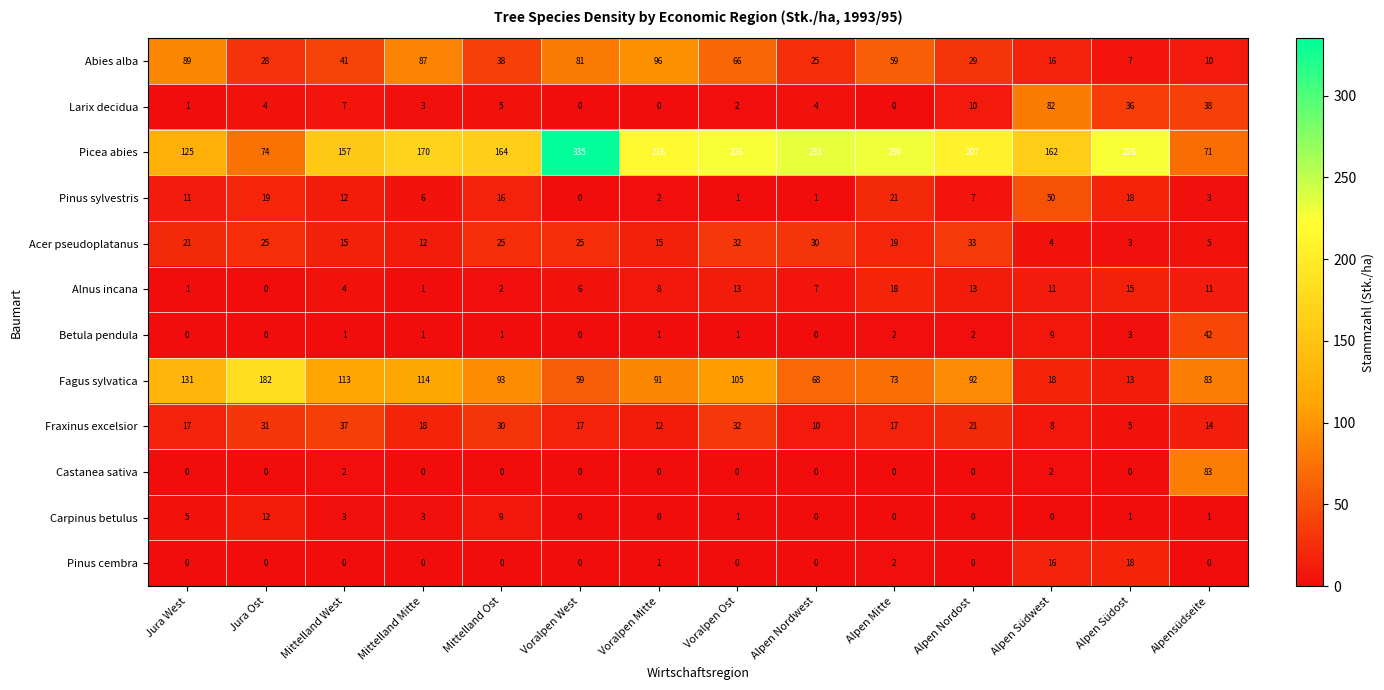

Count the number of data series in this chart.

12